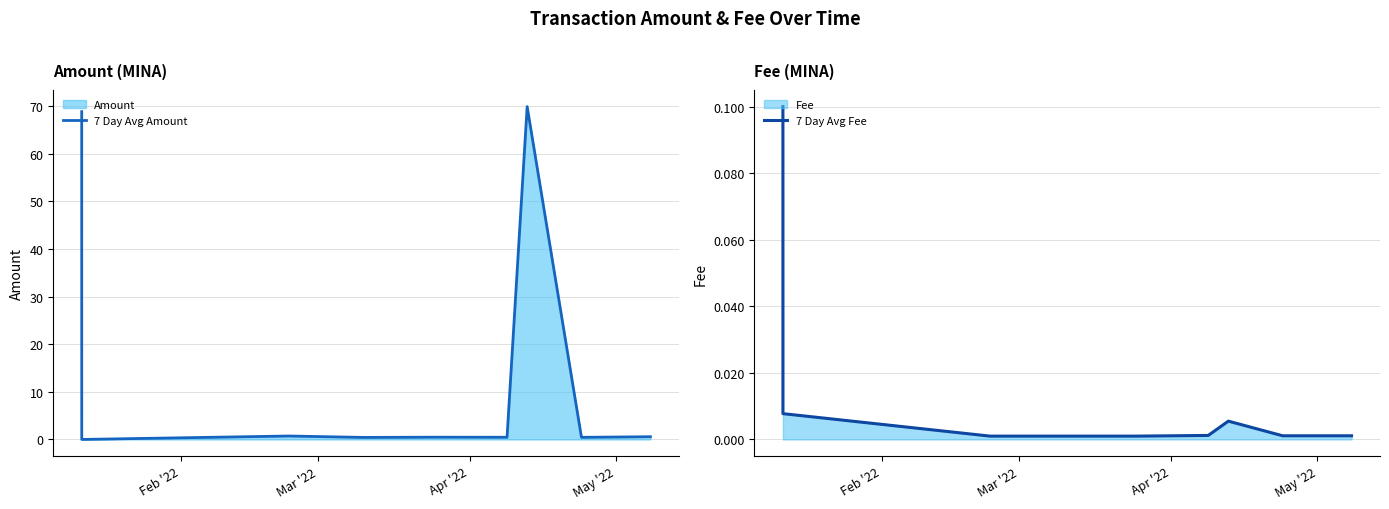

What is the highest value of the 7 Day Avg Amount series?

69.9